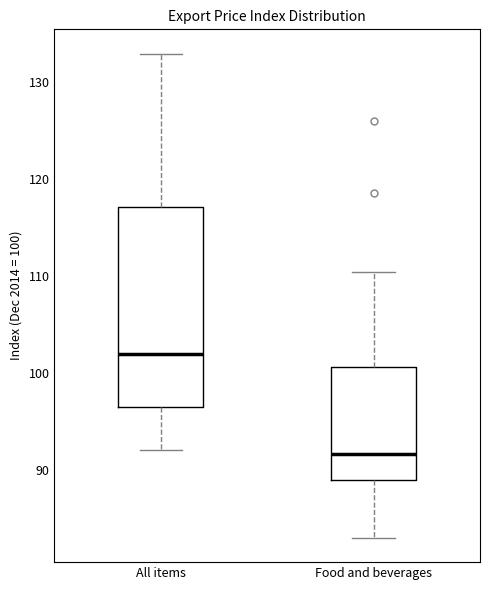

Comparing the boxes themselves (not the whiskers), which one is the tallest?

All items